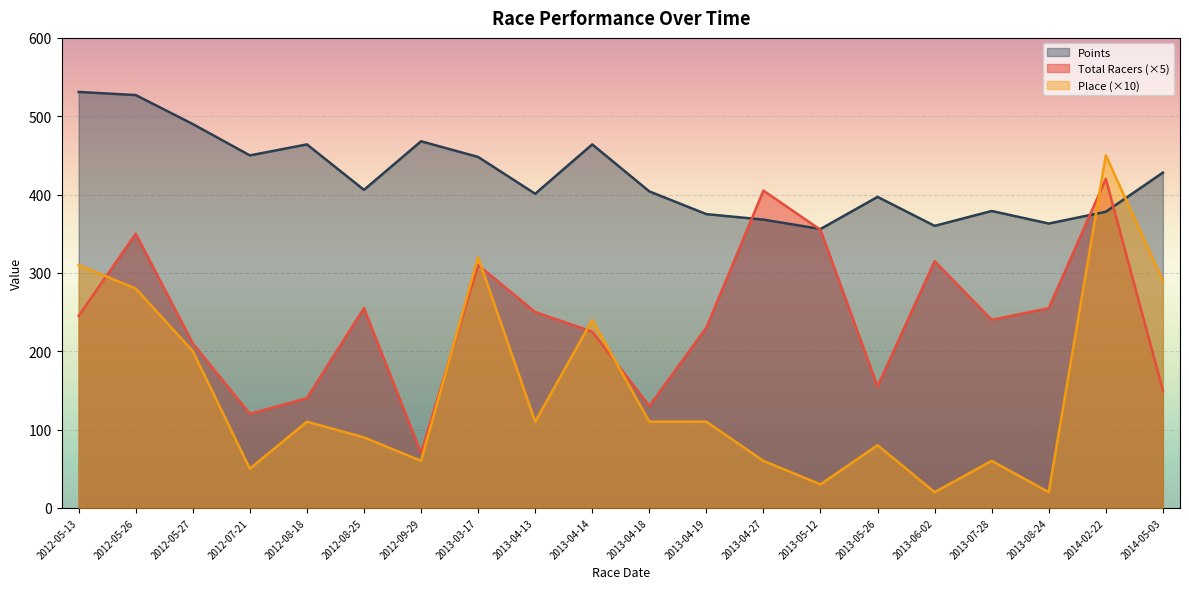

What is the label of the 11th point from the left?

2013-04-18